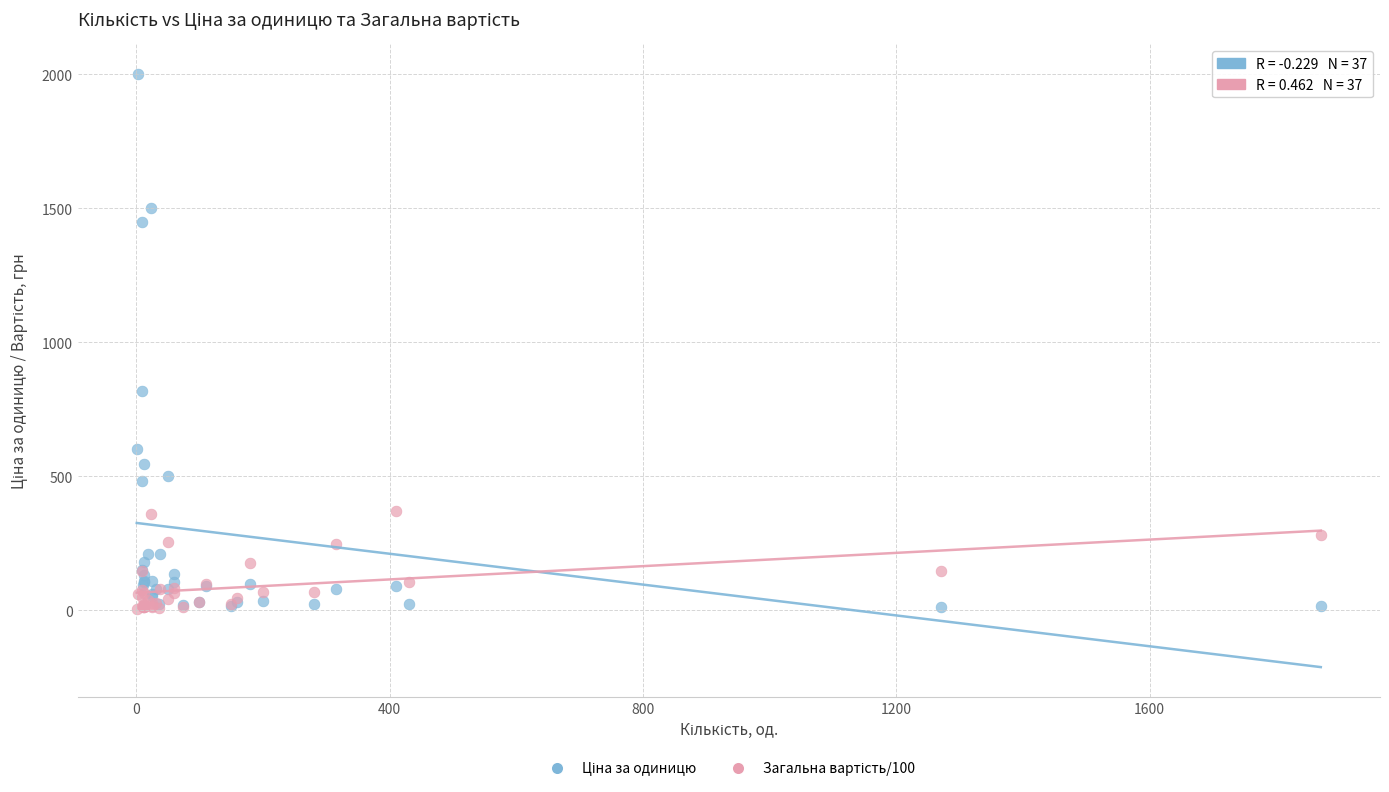

Across all series, what Y value is closest to 1003?

818.0